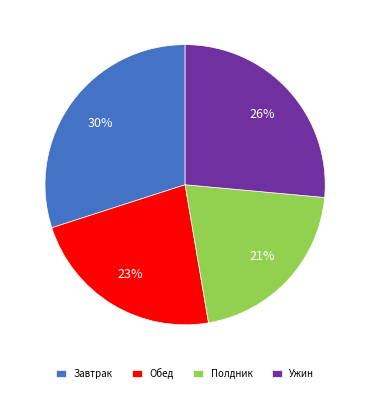

To the nearest percent, what is the average slice percentage?

25%